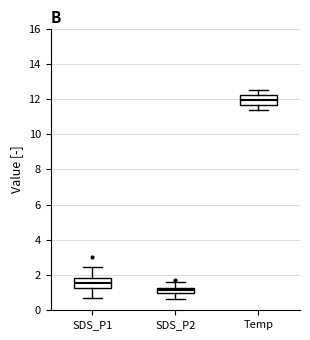

Where does the upper whisker of the box for SDS_P1 end on the y-axis? The values are not printed on the chart, so give them approximately, as read against the axis.

2.4